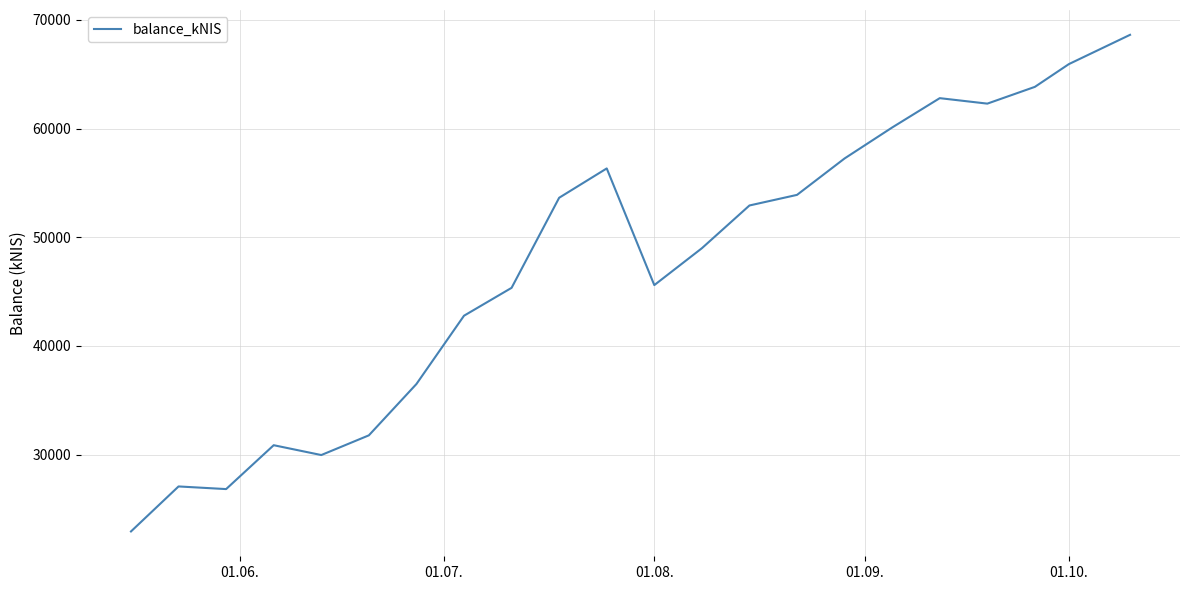

What is the average value?

47558.3